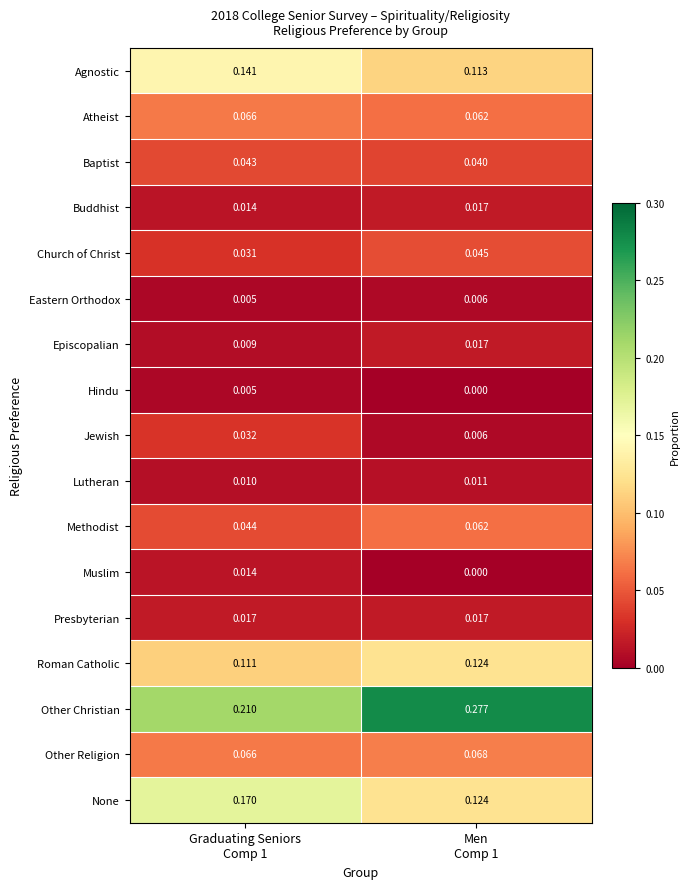

How many categories are shown in the chart?

2